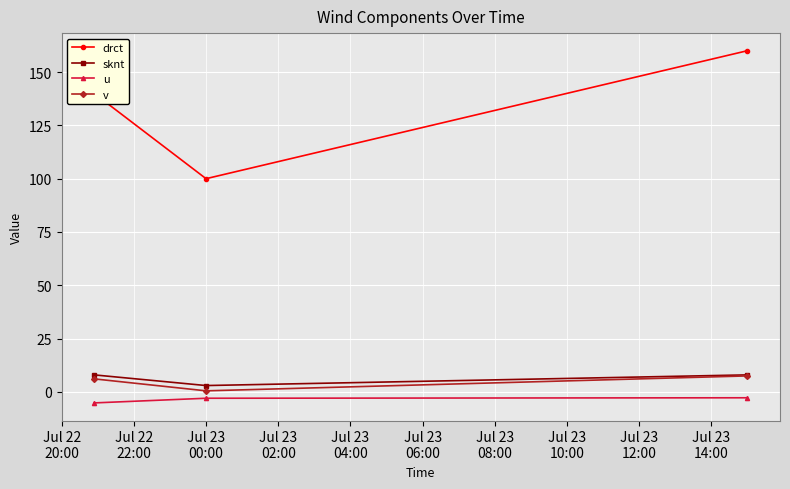

Which series has the widest spread of values?

drct